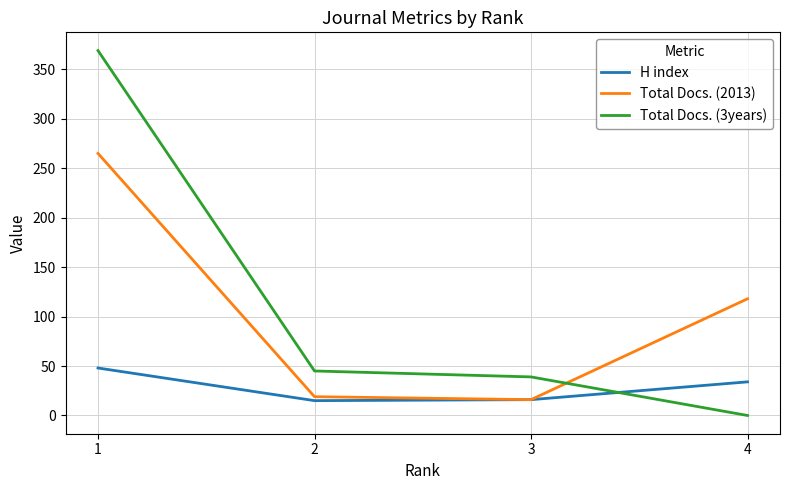

True or false: Total Docs. (2013) has more than 2 points higher than both neighbors.

False